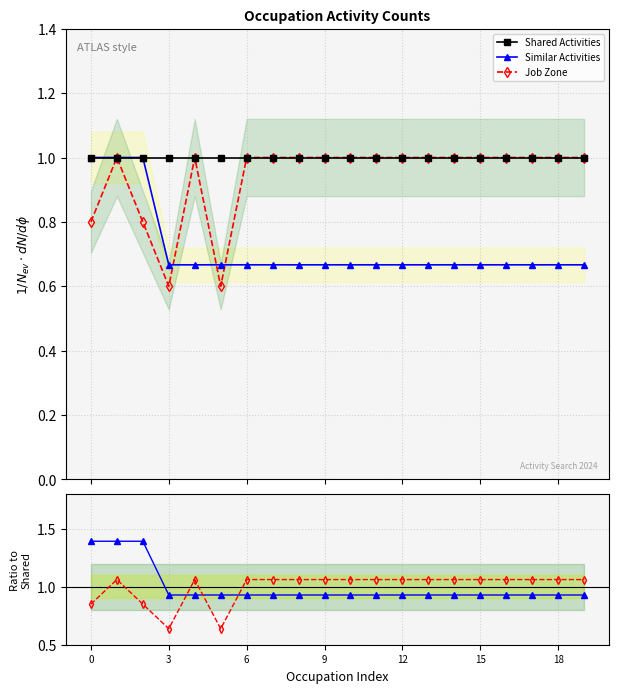

How many times do Zone/Shared and Shared Activities cross each other?

5